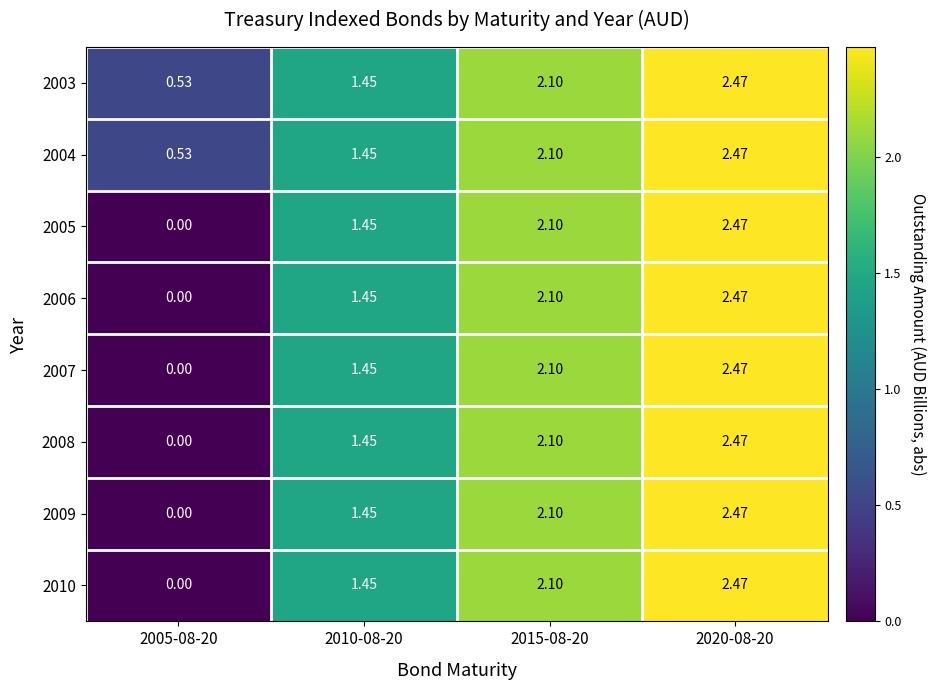

Which series has the widest spread of values?

2005